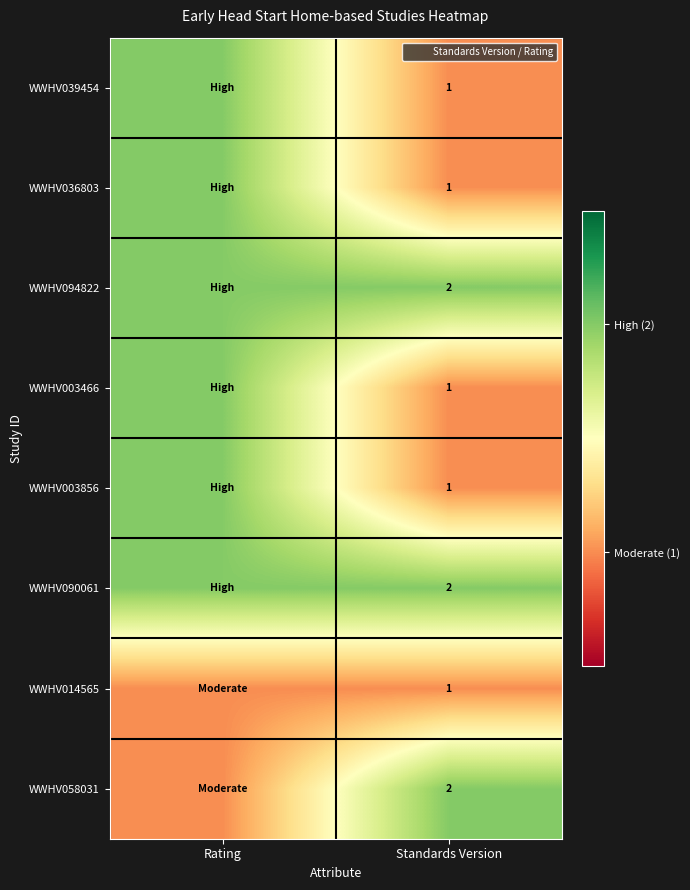

What is the lowest value of the WWHV036803 series?

1